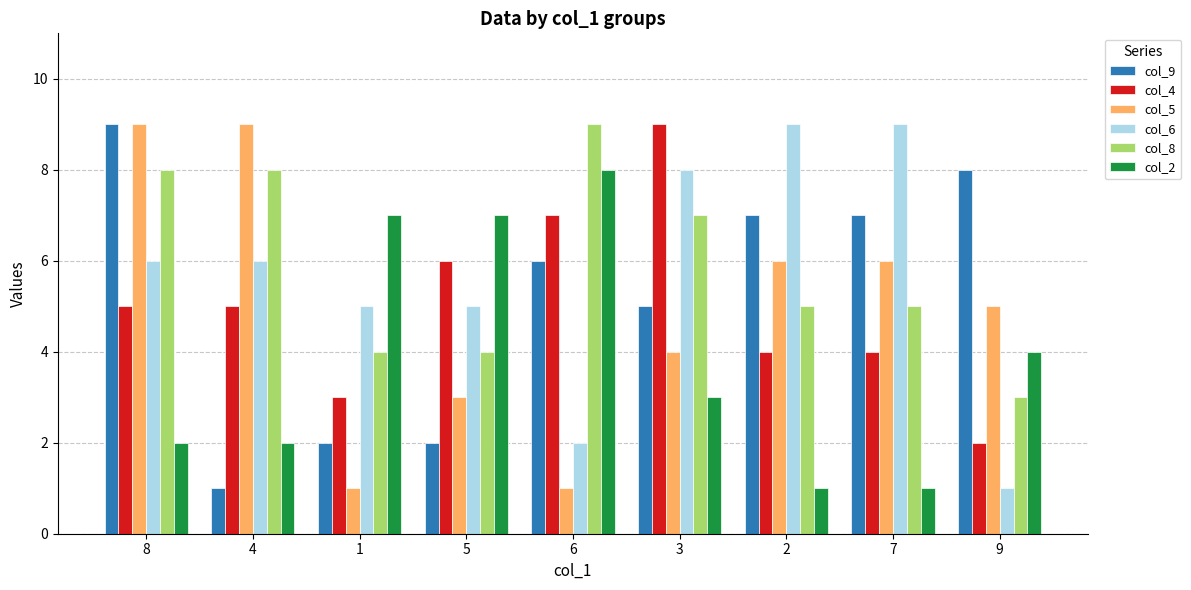

How many data points does each series have?

9